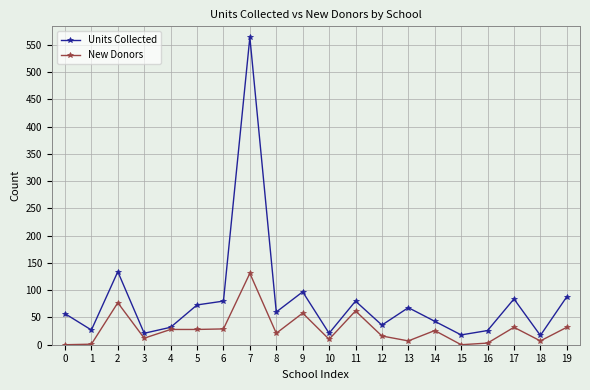

Is the value of New Donors at 19 greater than the value of Units Collected at 11?

No